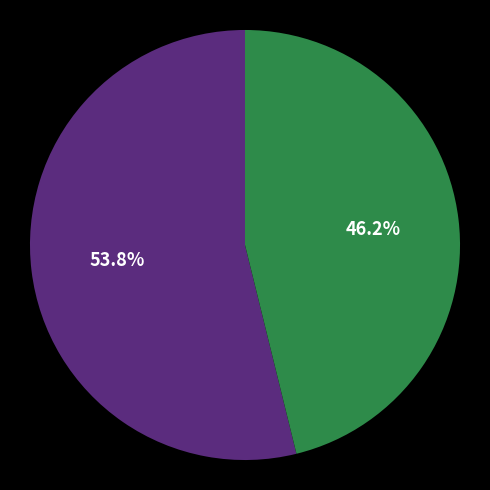

Is there any slice that represents more than half of the pie?

Yes